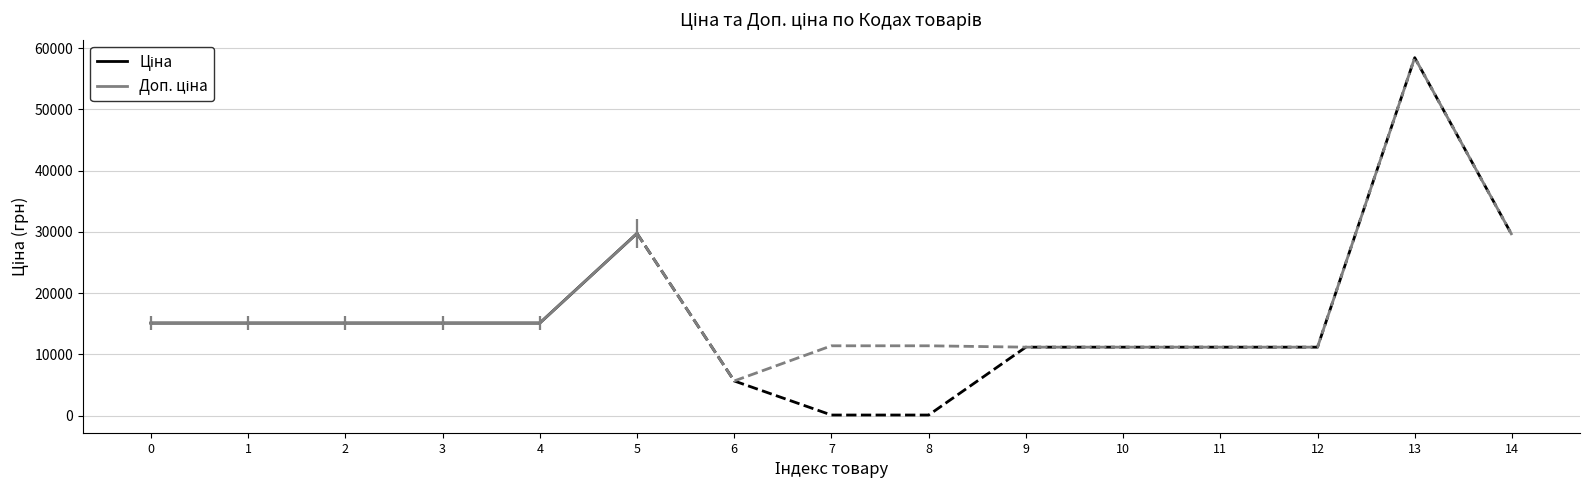

What is the average value of the Доп. ціна series?

17557.9